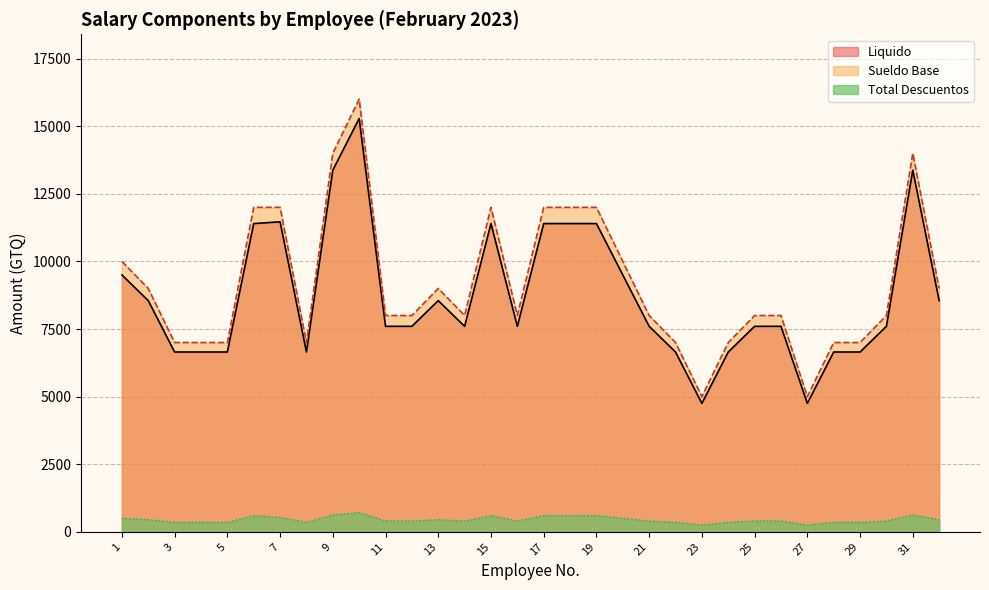

True or false: Sueldo Base and Total Descuentos cross at least once.

False